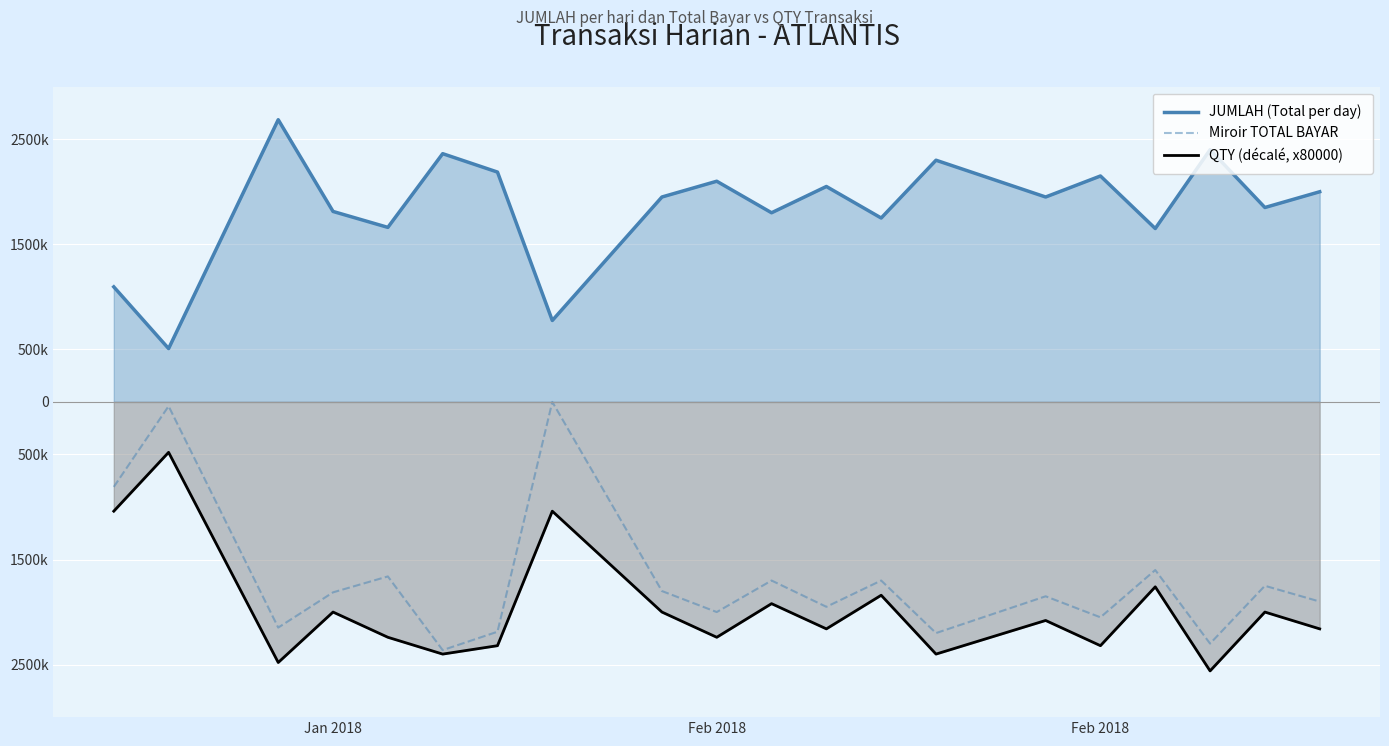

What are all the series names shown in the legend?

JUMLAH (Total per day), Miroir TOTAL BAYAR, QTY (décalé, x80000)